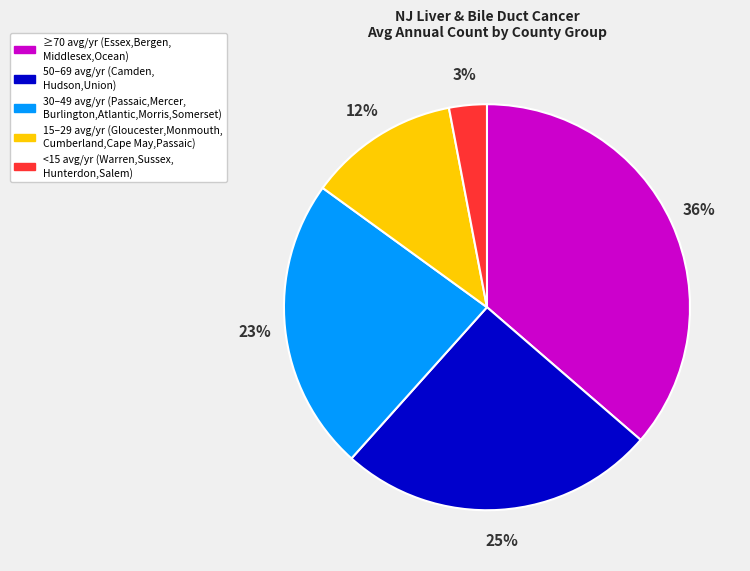

To the nearest percent, what is the average slice percentage?

20%